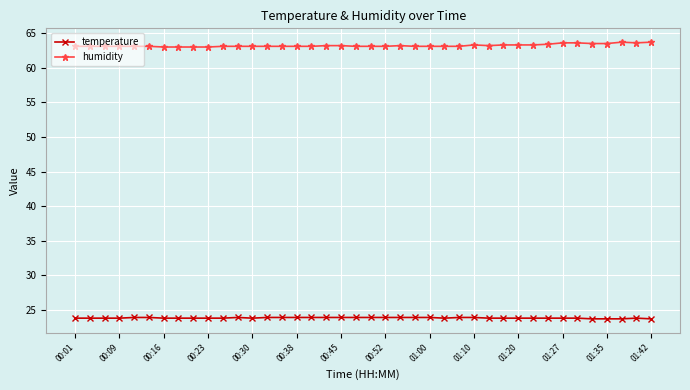

Which series has the largest total across all categories?

humidity